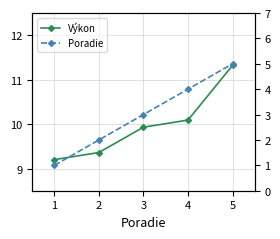

Is the value of Výkon at 1 greater than the value of Poradie at 4?

Yes